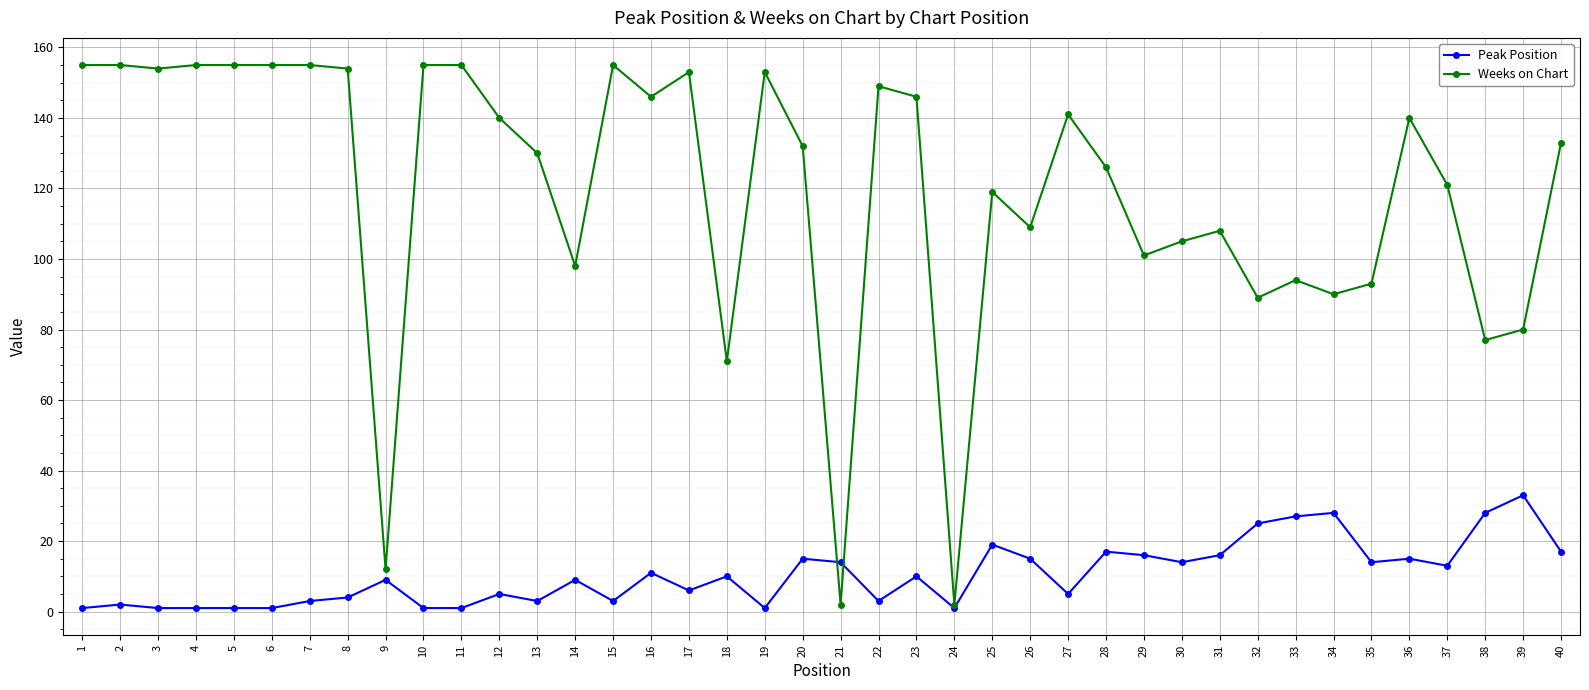

What is the greatest value displayed?

155